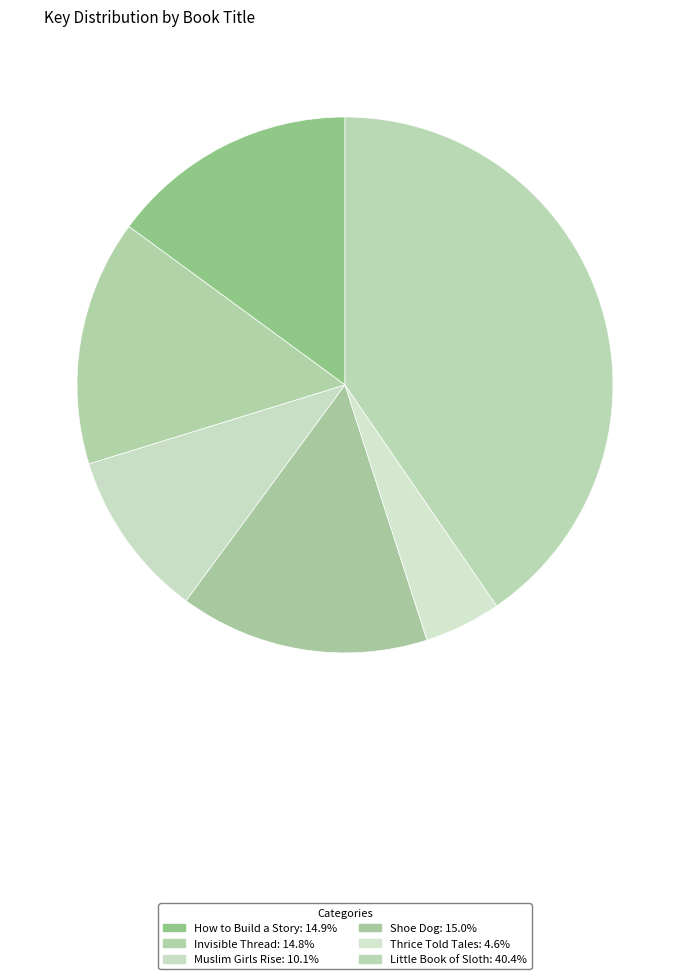

Count the number of slices in the pie.

6